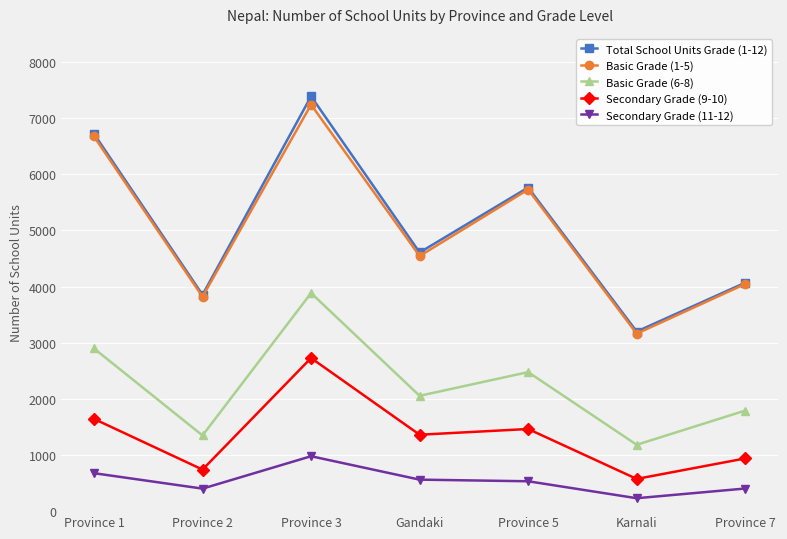

Where is the first local maximum for Secondary Grade (11-12)?

Province 3